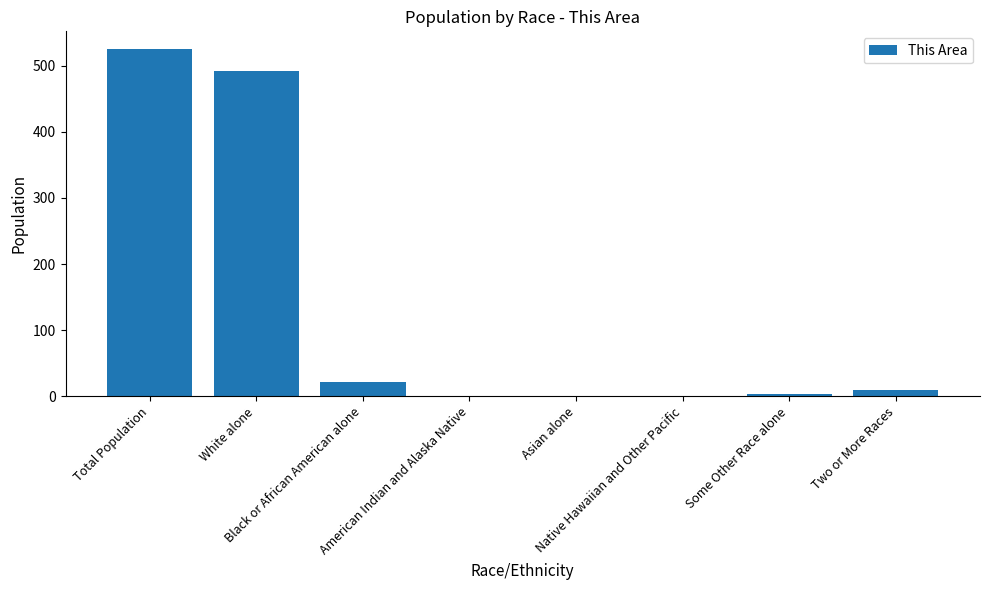

What is the maximum value shown in the chart?

526